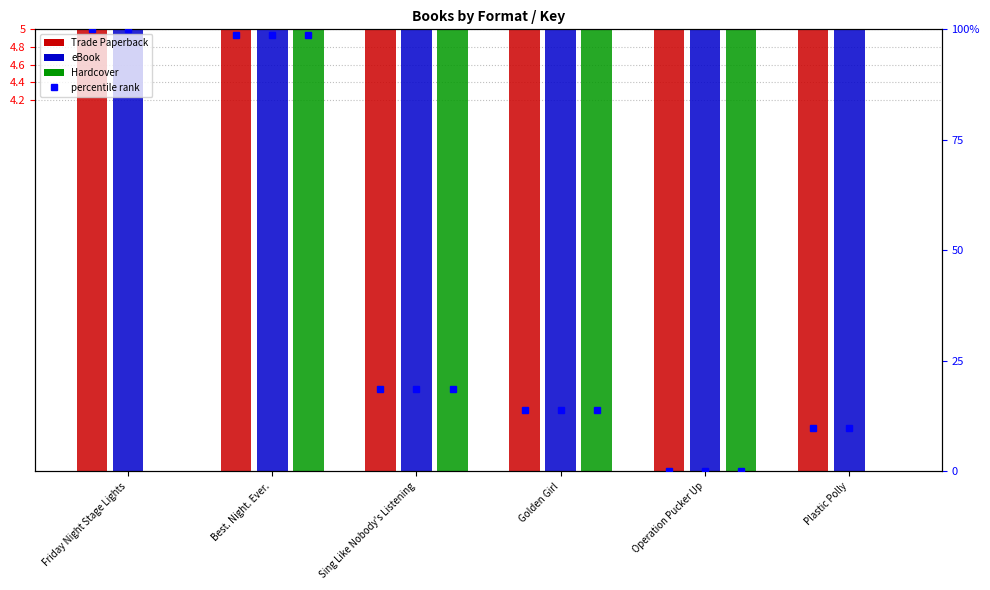

What is the difference between the second highest and minimum values in the Hardcover series?

27.1